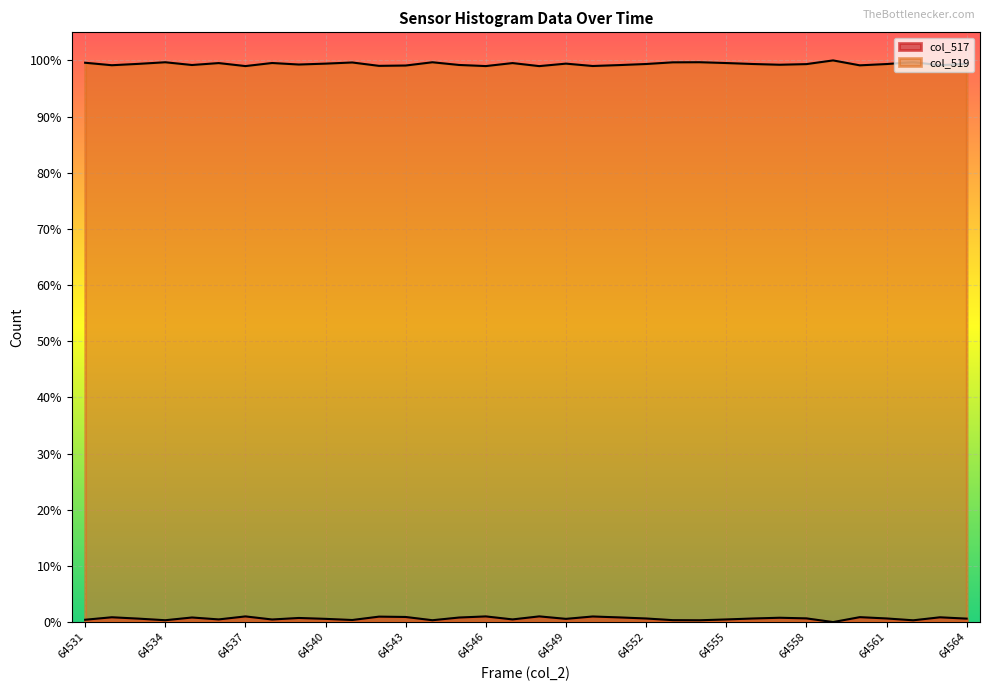

True or false: col_519 has a value of 0.2 at 64547.

False